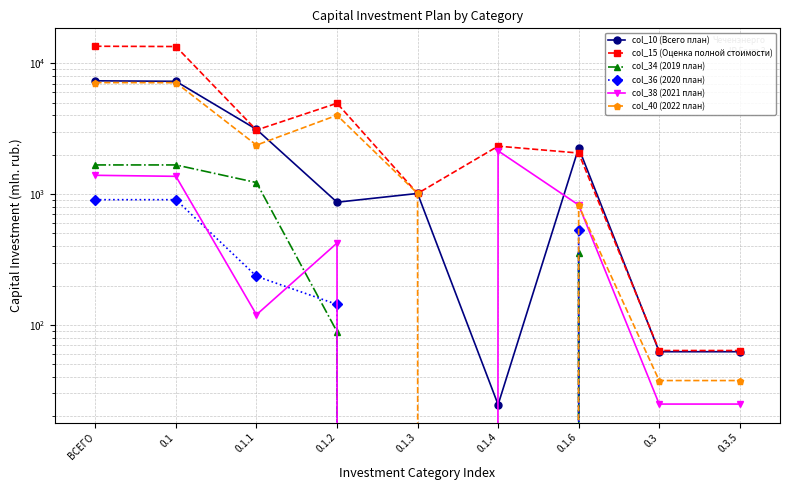

True or false: col_34 (2019 план) and col_10 (Всего план) intersect in this chart.

False